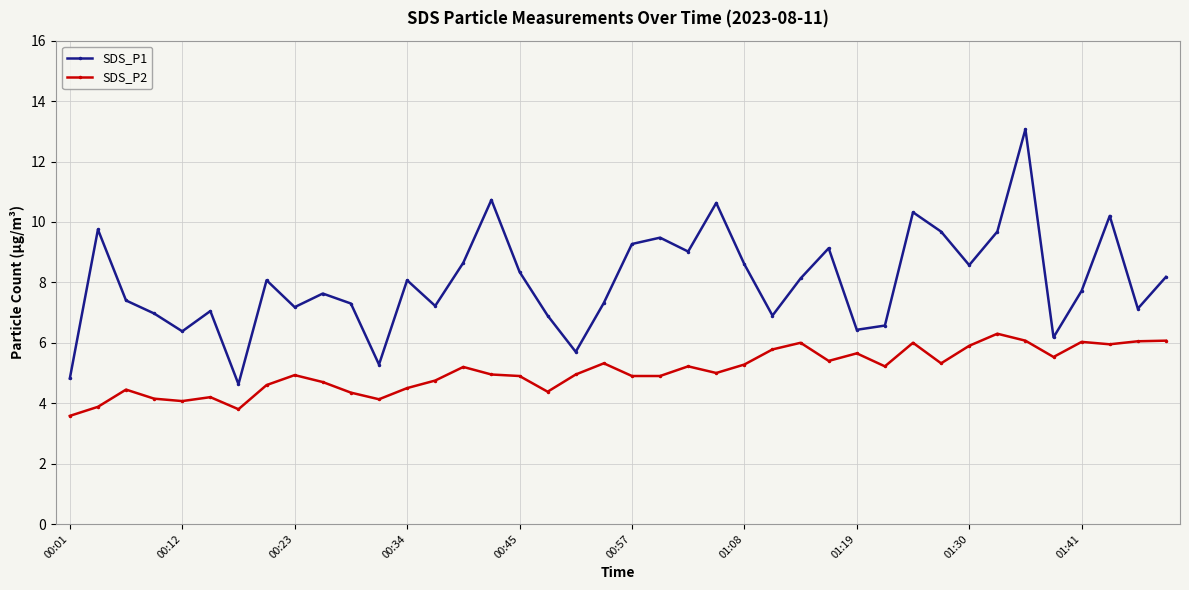

Which series has the largest range (max minus min)?

SDS_P1